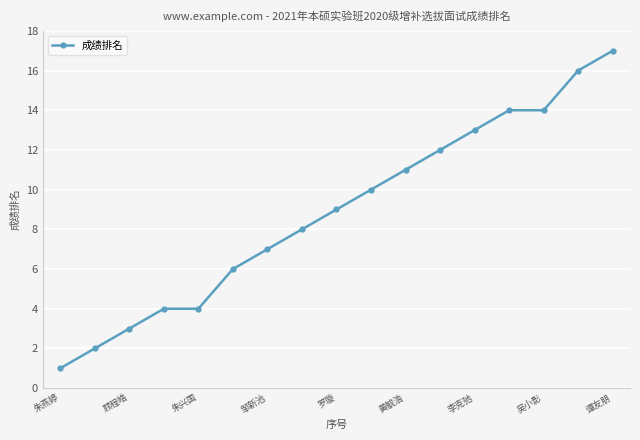

What is the sum of all values?

151